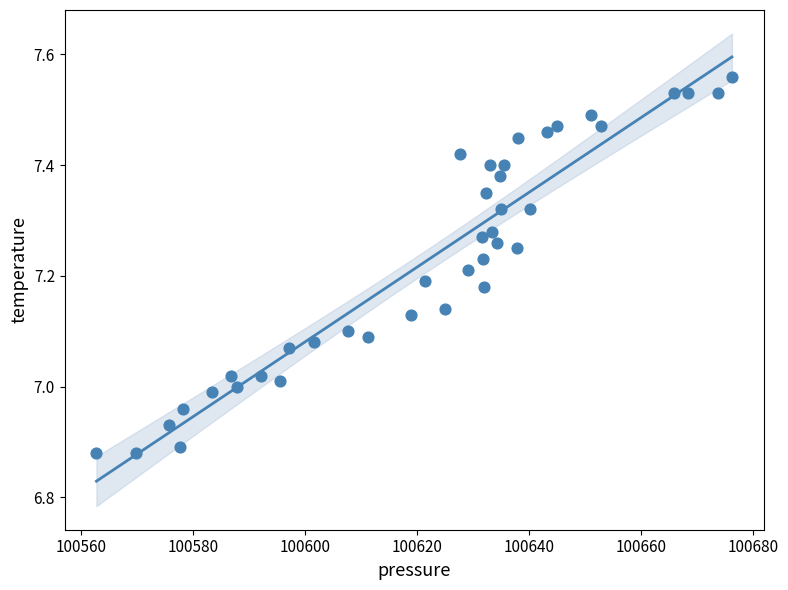

What is the range of Y values (max minus min)?

0.7